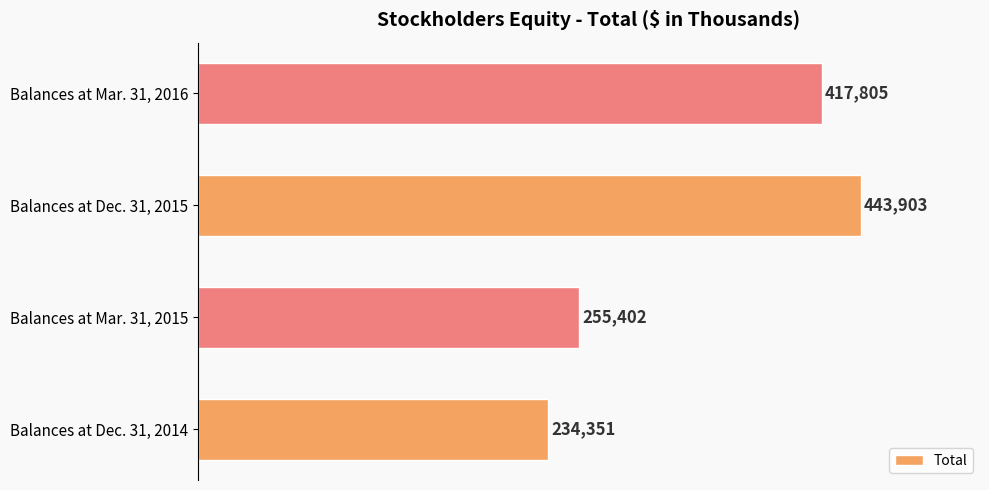

What is the difference between the second highest and minimum values?

183454